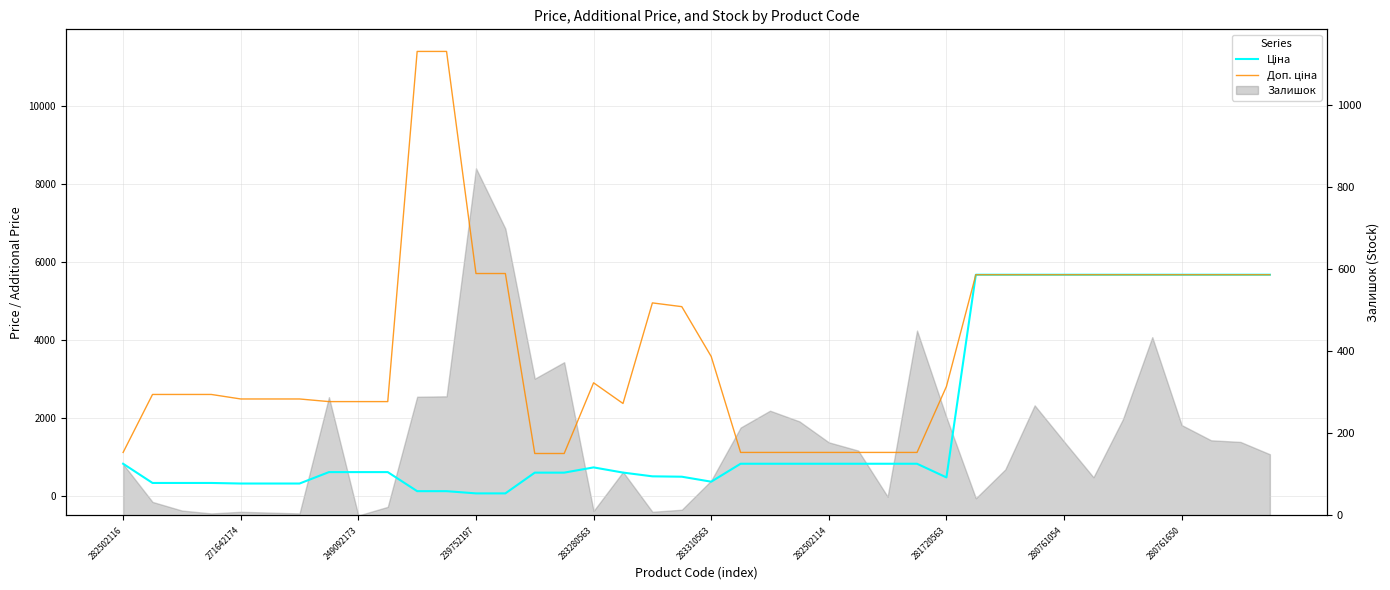

At which label is Ціна closest to 2865?

282502116